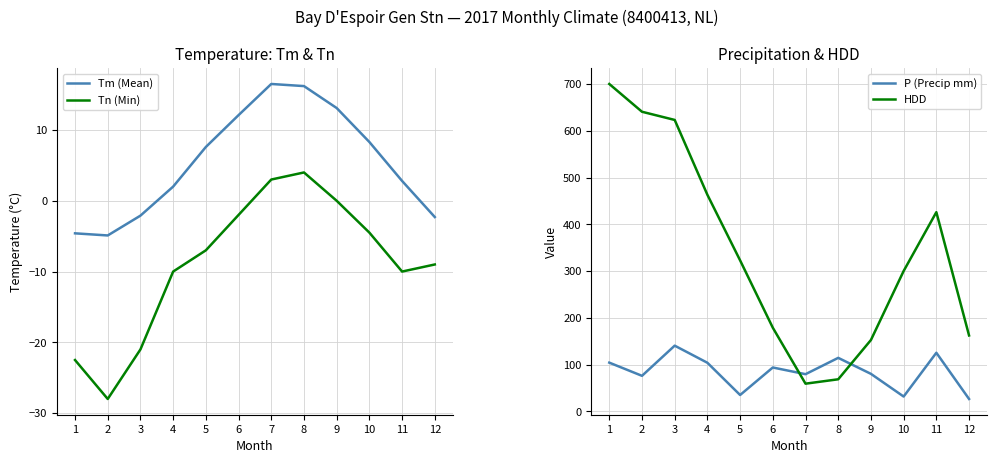

Rank the series at 3 from highest to lowest value.

HDD, P (Precip mm), Tm (Mean), Tn (Min)